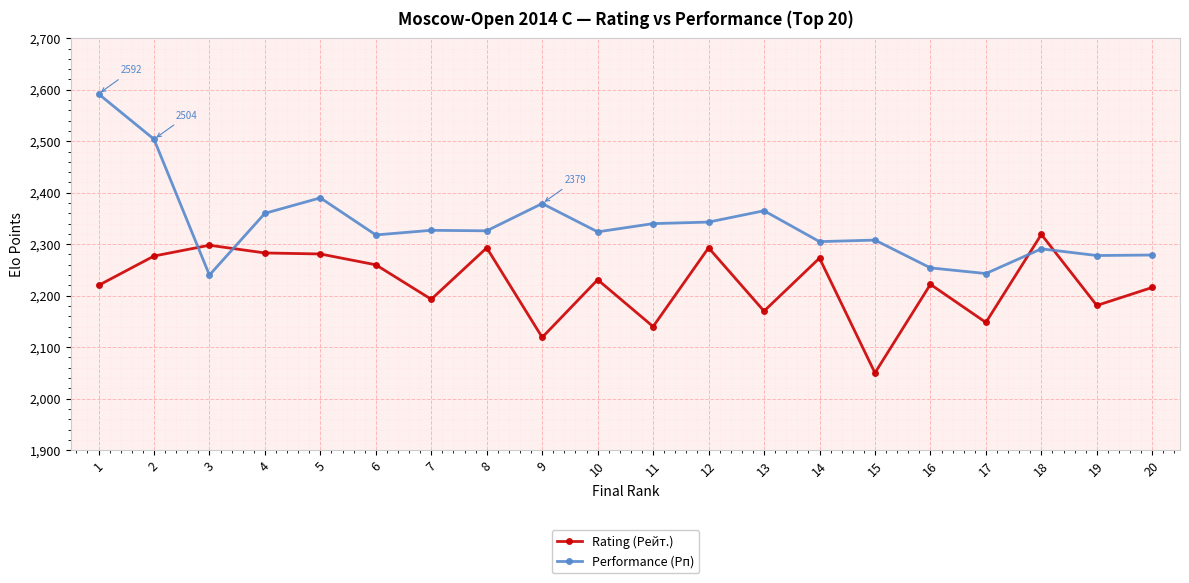

How many lines are shown in the chart?

2